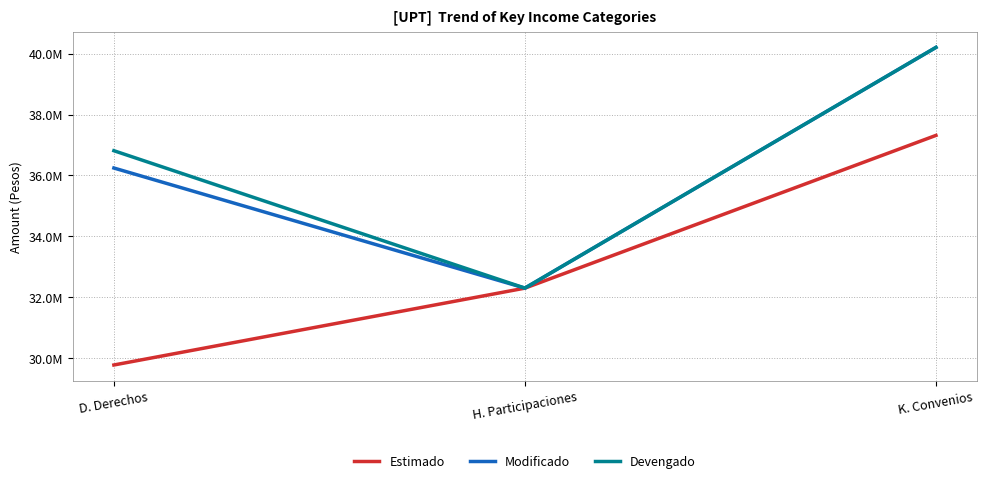

Reading left to right, transcribe all the data shown in this chart.

Estimado: D. Derechos=29783890.0	H. Participaciones=32304914.0	K. Convenios=37314580.0
Modificado: D. Derechos=36244876.0	H. Participaciones=32306000.0	K. Convenios=40200971.7
Devengado: D. Derechos=36812618.4	H. Participaciones=32306000.0	K. Convenios=40200976.5